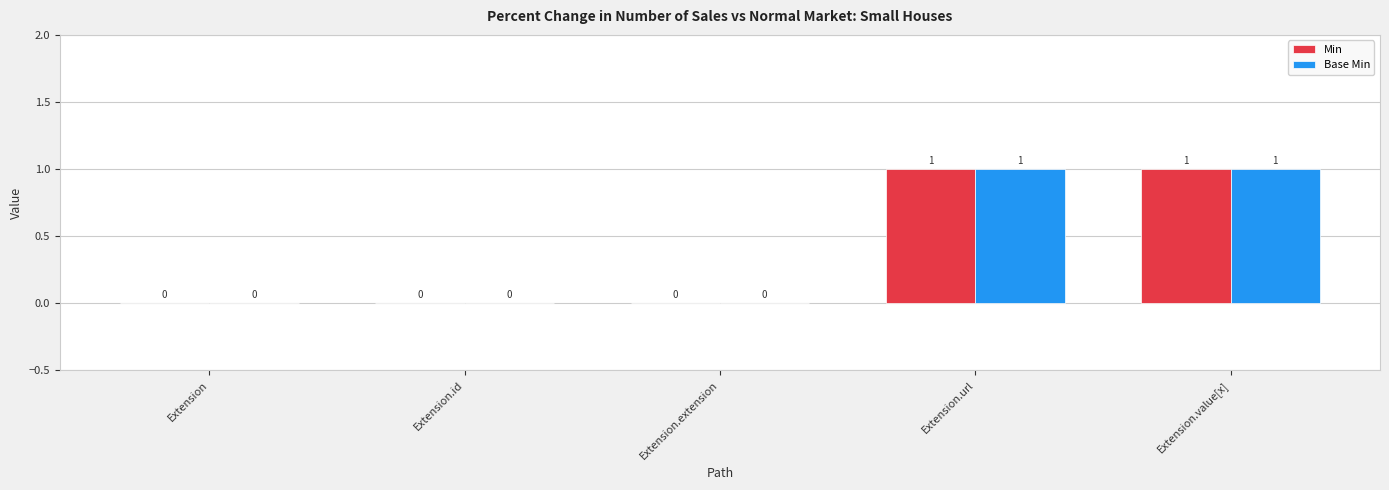

The Base Min series shows 1 at Extension. True or false?

False